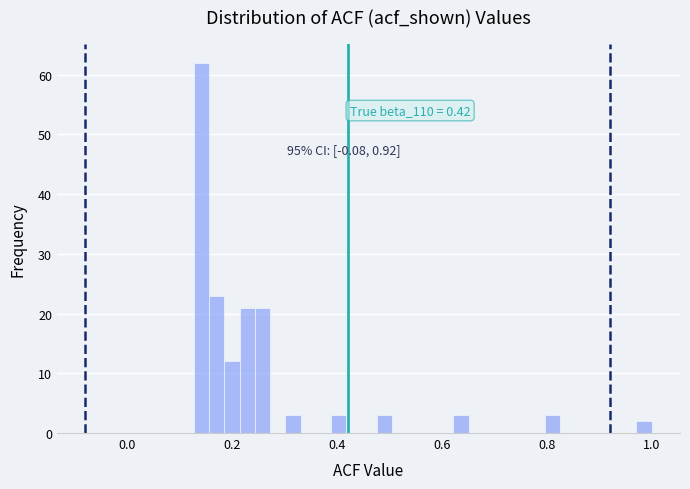

Around what value on the x-axis is the tallest bar? Give the approximate position of its centre, as read against the axis.

0.14